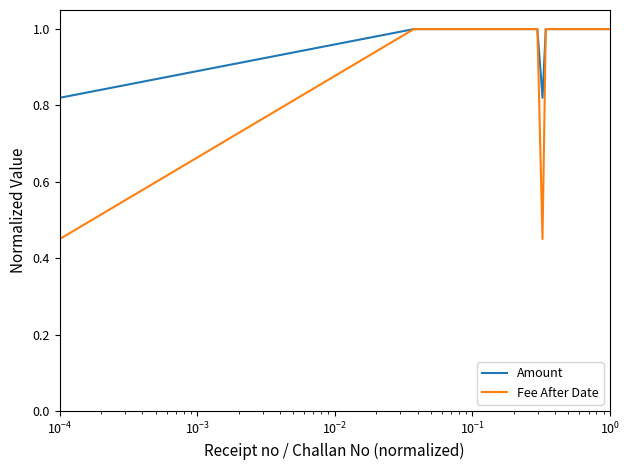

What is the average value of the Fee After Date series?

0.9